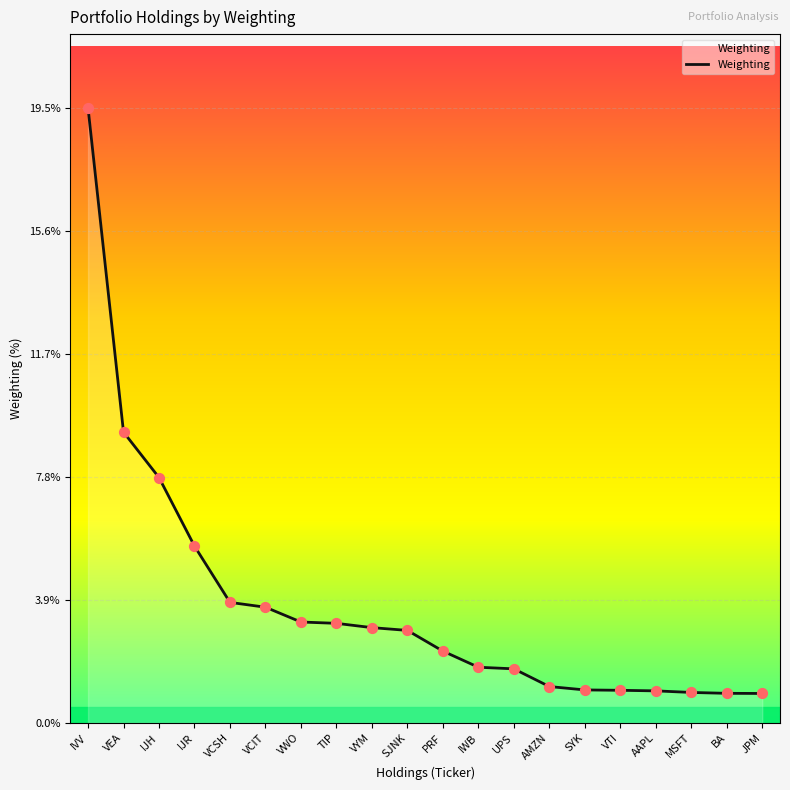

What is the change in value from SJNK to MSFT?

-2.0